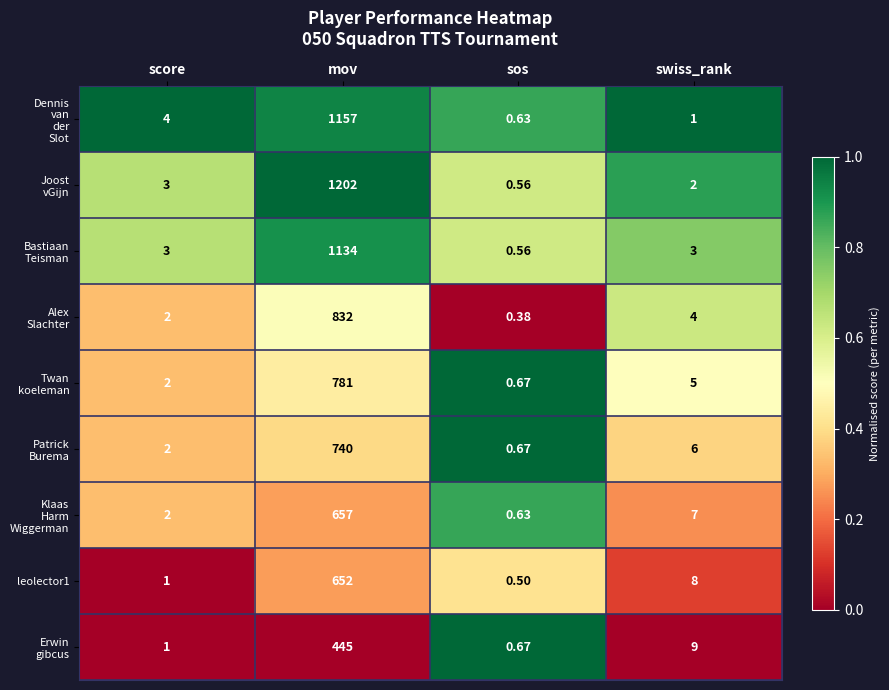

At which category does the chart reach its peak across all series?

mov